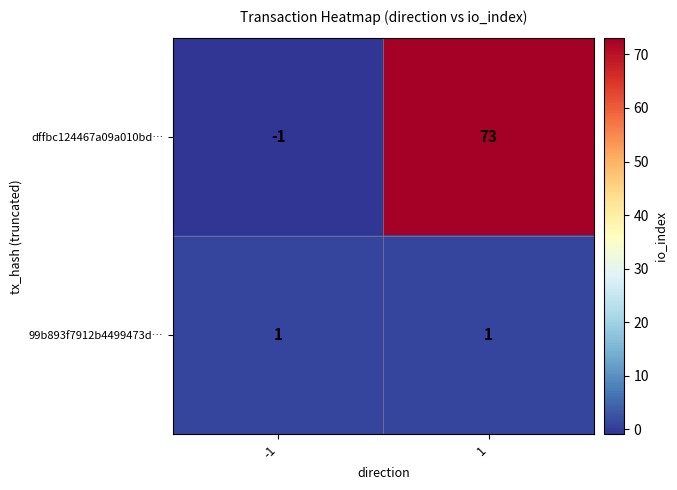

True or false: 99b893f7912b4499473d… has a value of 0 at -1.

False